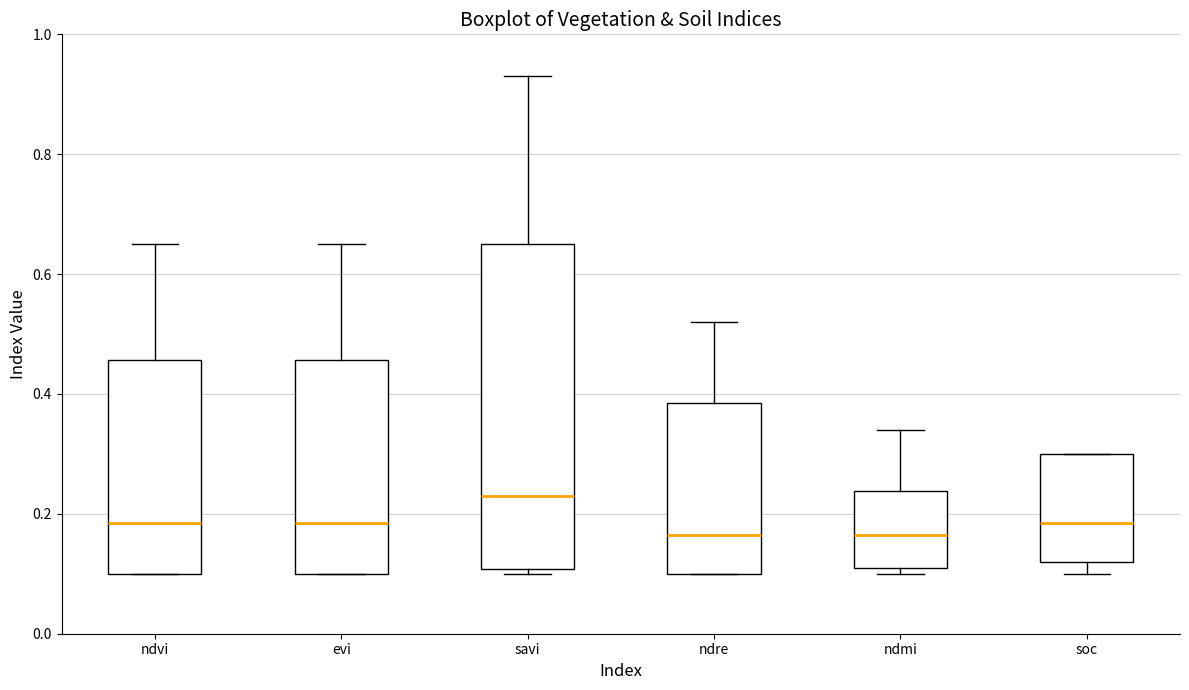

Which box has the highest median line?

savi